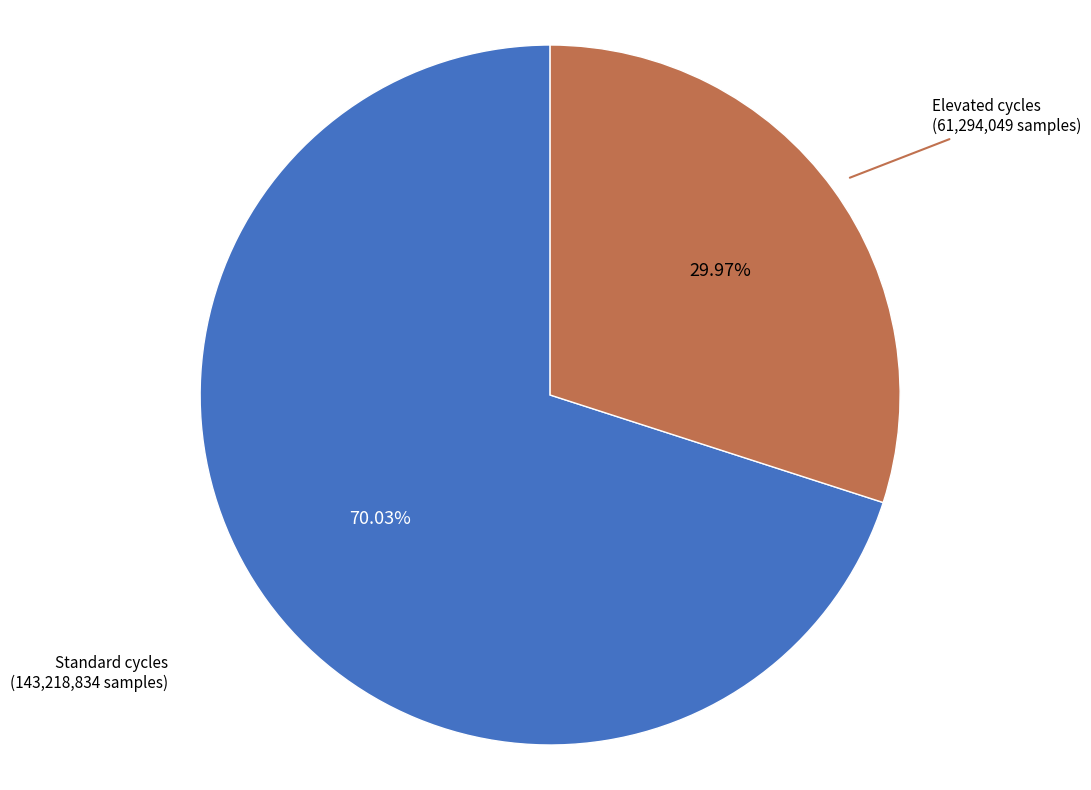

Is the sum of Elevated cycles (61,294,049 samples) and Standard cycles (143,218,834 samples) greater than half?

Yes